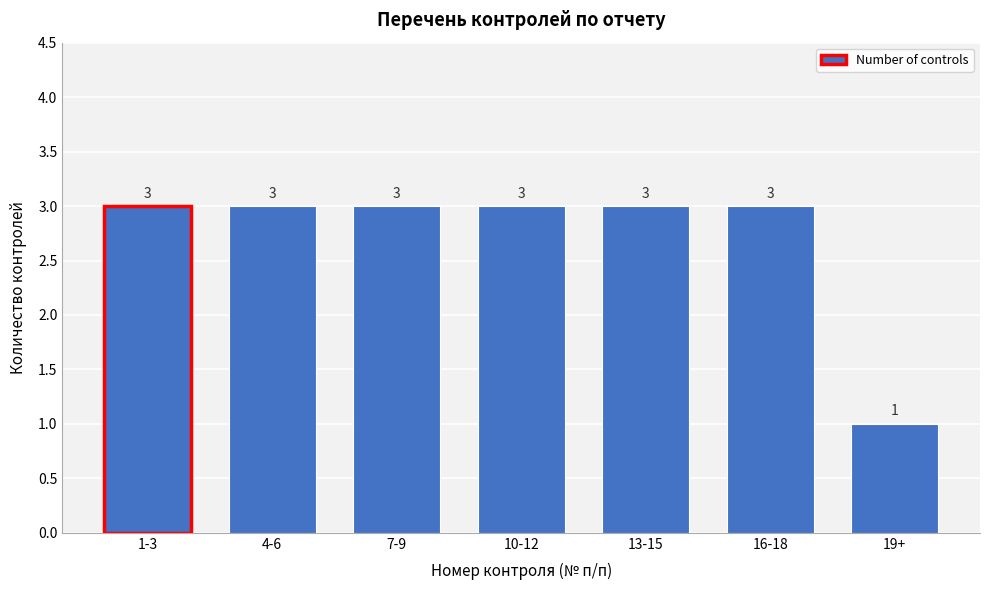

Reading left to right, transcribe all the data shown in this chart.

3	3	3	3	3	3	1